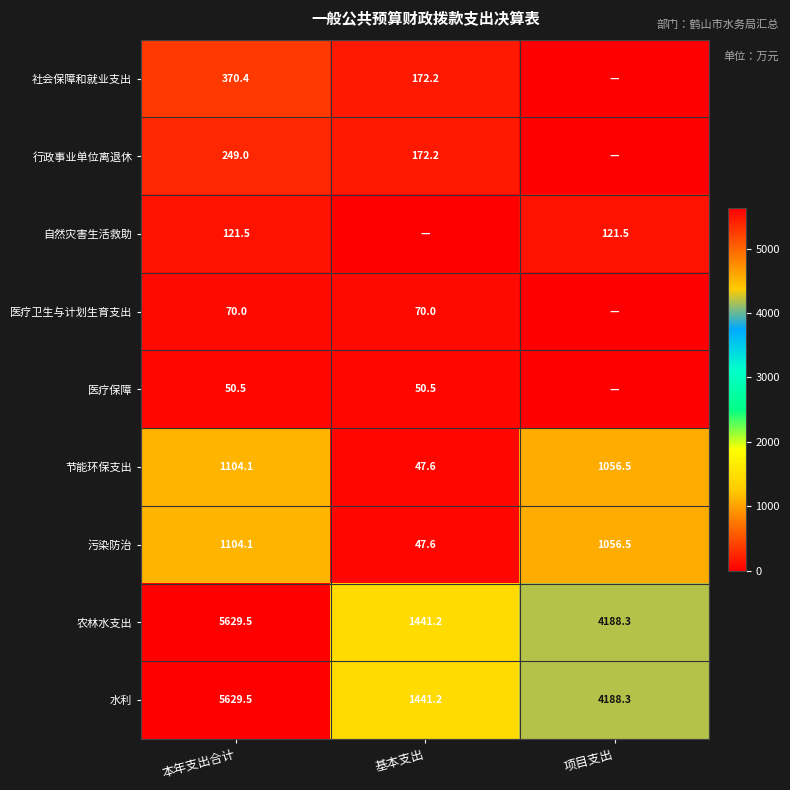

At which label does 节能环保支出 reach its peak?

本年支出合计